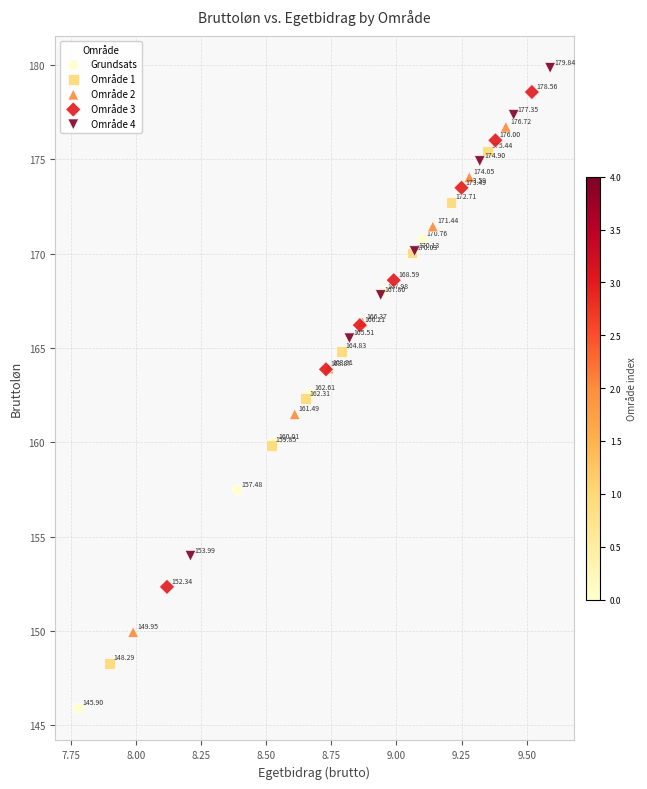

Which series contains the lowest Y value?

Grundsats